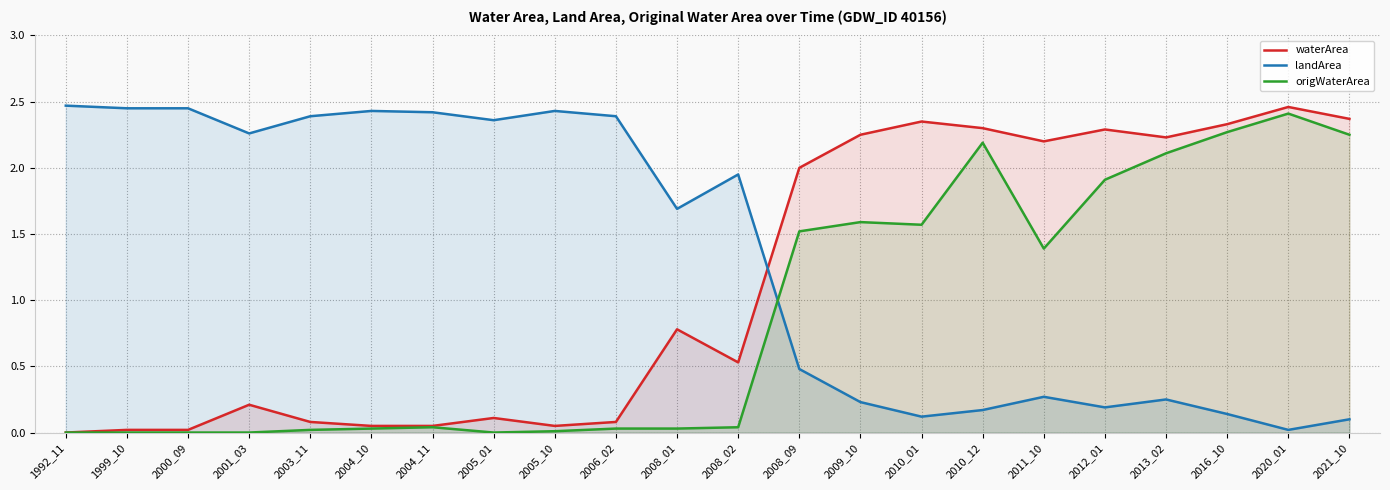

Reading left to right, list all the values displayed in this chart.

waterArea: 1992_11=0.0	1999_10=0.0	2000_09=0.0	2001_03=0.2	2003_11=0.1	2004_10=0.1	2004_11=0.1	2005_01=0.1	2005_10=0.1	2006_02=0.1	2008_01=0.8	2008_02=0.5	2008_09=2.0	2009_10=2.2	2010_01=2.4	2010_12=2.3	2011_10=2.2	2012_01=2.3	2013_02=2.2	2016_10=2.3	2020_01=2.5	2021_10=2.4
landArea: 1992_11=2.5	1999_10=2.5	2000_09=2.5	2001_03=2.3	2003_11=2.4	2004_10=2.4	2004_11=2.4	2005_01=2.4	2005_10=2.4	2006_02=2.4	2008_01=1.7	2008_02=1.9	2008_09=0.5	2009_10=0.2	2010_01=0.1	2010_12=0.2	2011_10=0.3	2012_01=0.2	2013_02=0.2	2016_10=0.1	2020_01=0.0	2021_10=0.1
origWaterArea: 1992_11=0.0	1999_10=0.0	2000_09=0.0	2001_03=0.0	2003_11=0.0	2004_10=0.0	2004_11=0.0	2005_01=0.0	2005_10=0.0	2006_02=0.0	2008_01=0.0	2008_02=0.0	2008_09=1.5	2009_10=1.6	2010_01=1.6	2010_12=2.2	2011_10=1.4	2012_01=1.9	2013_02=2.1	2016_10=2.3	2020_01=2.4	2021_10=2.2